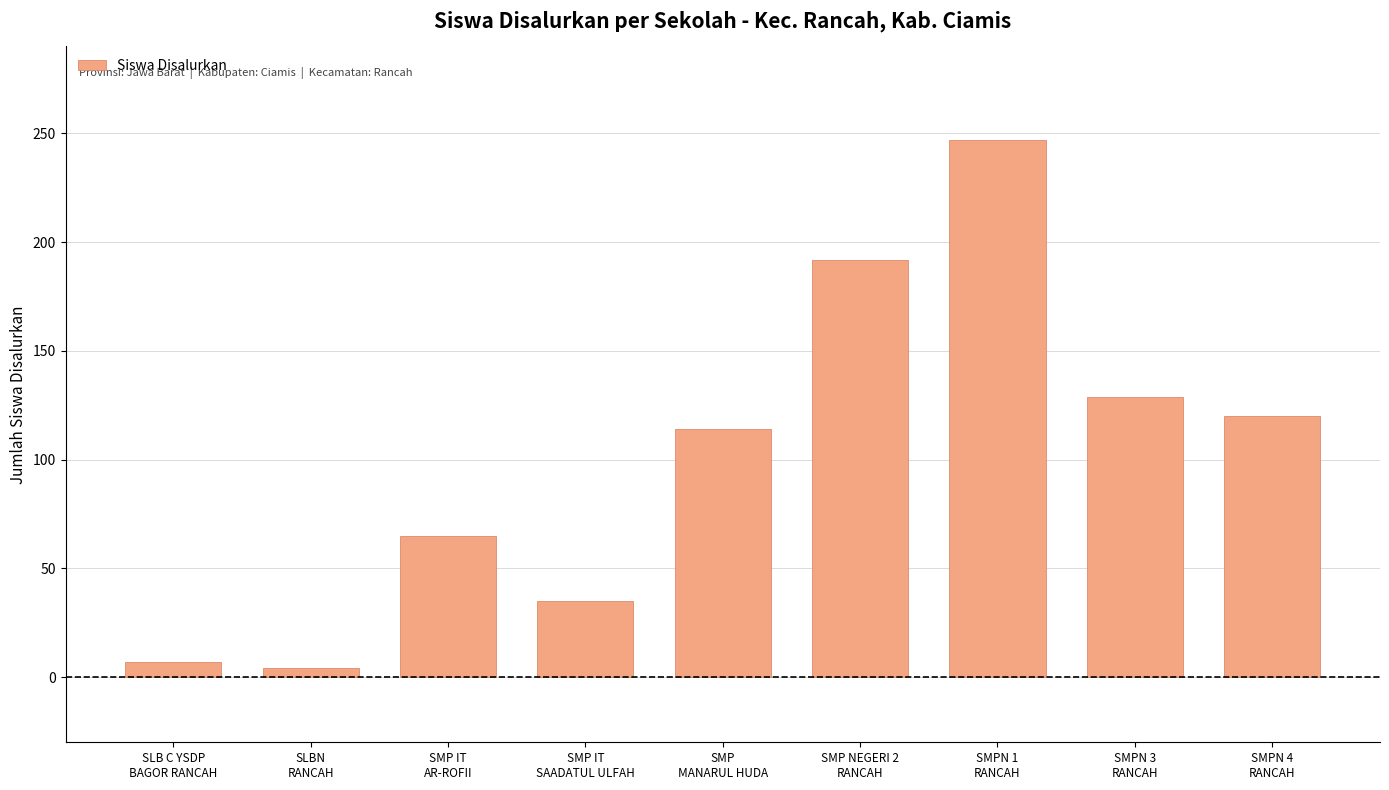

Which has a higher value, SMPN 3
RANCAH or SLB C YSDP
BAGOR RANCAH?

SMPN 3
RANCAH